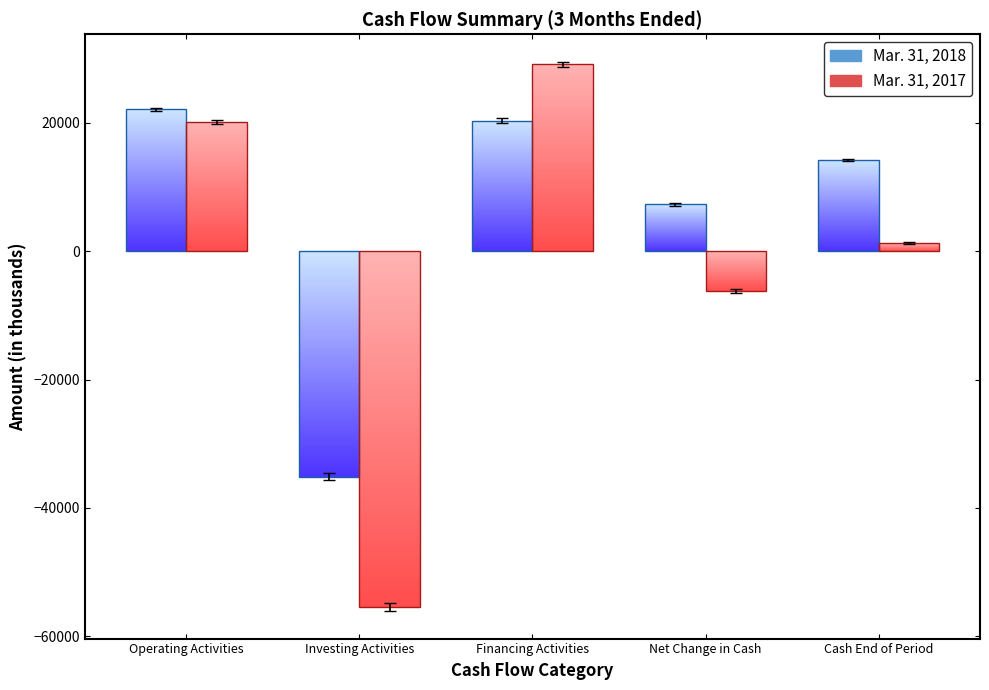

What is the maximum value shown in the chart?

29091